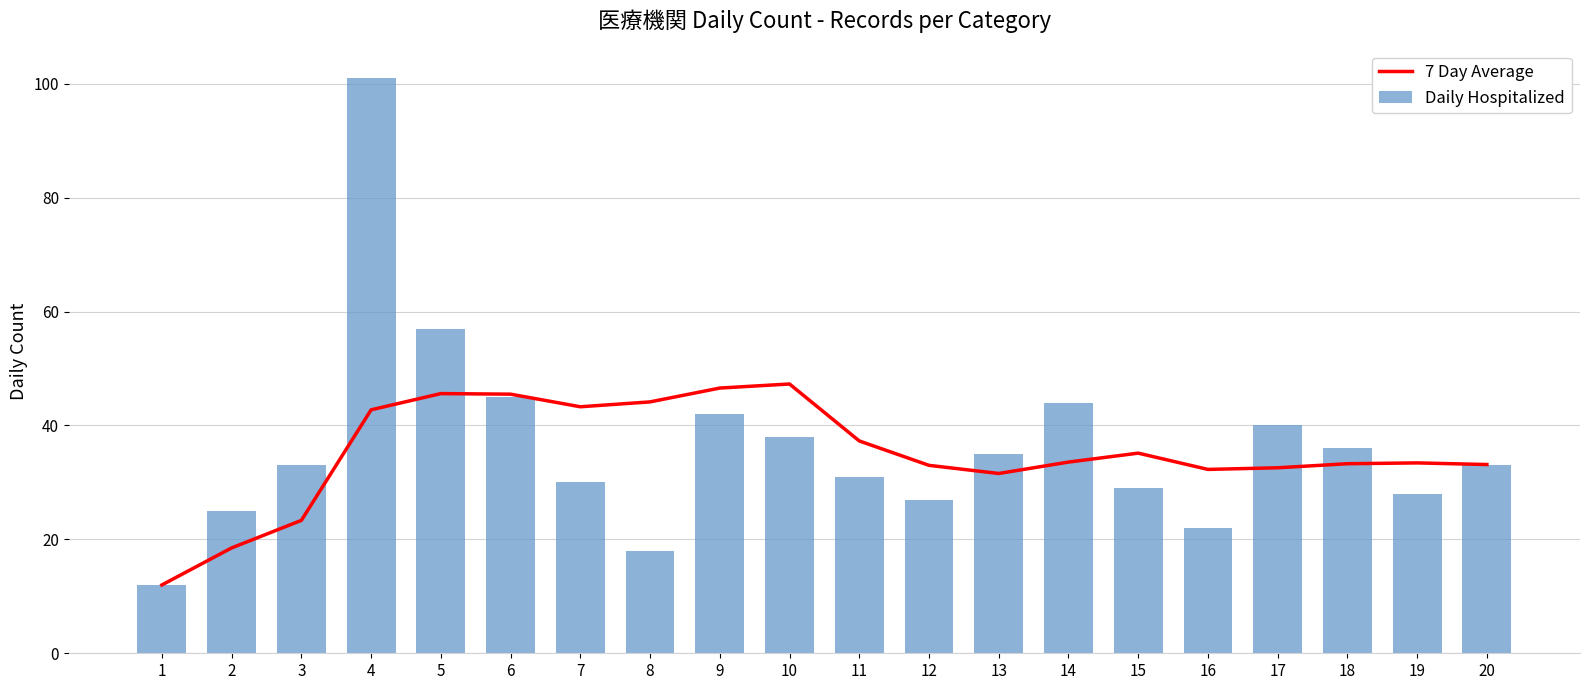

What is the smallest value displayed?

12.0